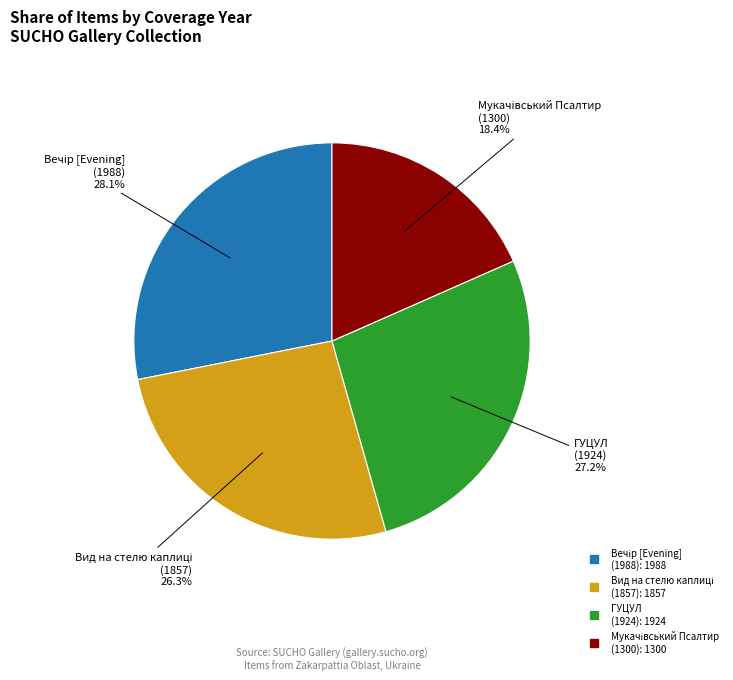

Does ГУЦУЛ (1924) represent more than half of the total?

No